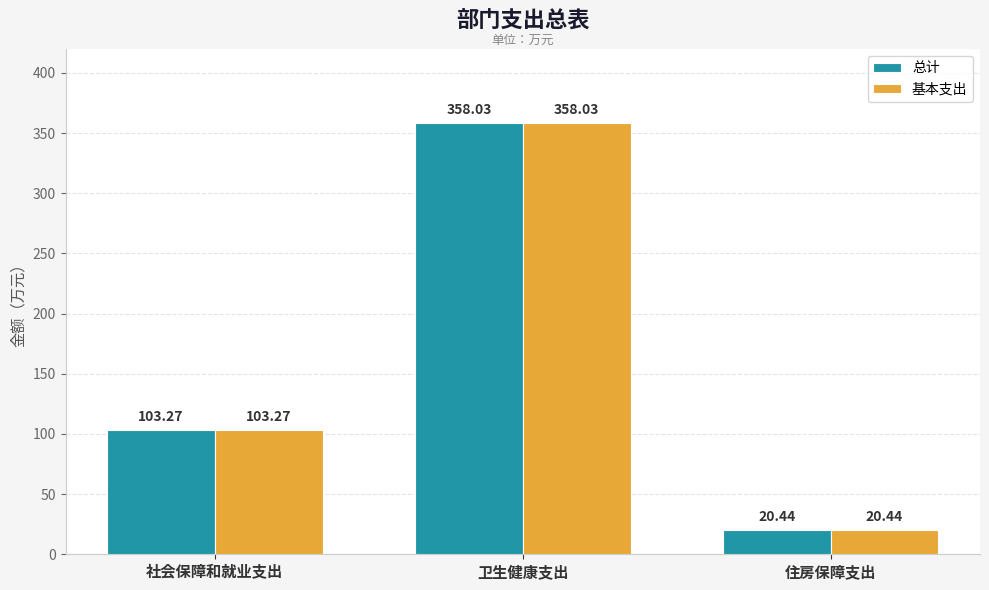

What is the difference between the 基本支出 values at 社会保障和就业支出 and 卫生健康支出?

254.8